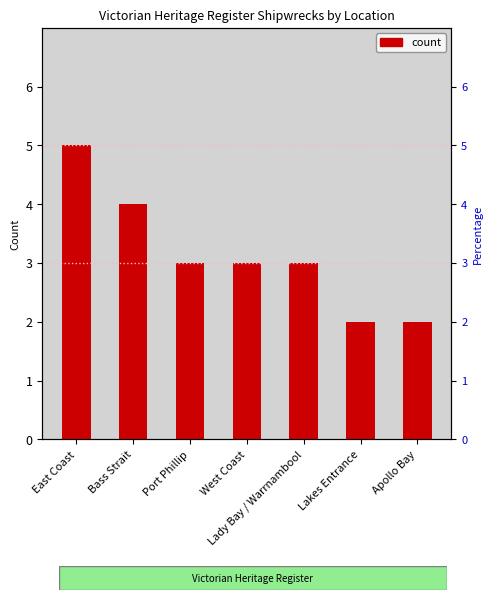

Reading left to right, extract all data points from this chart.

5	4	3	3	3	2	2